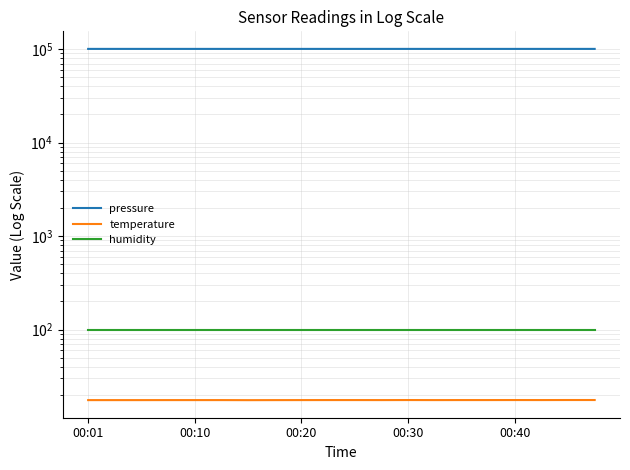

What is the sum of all temperature values?

352.1